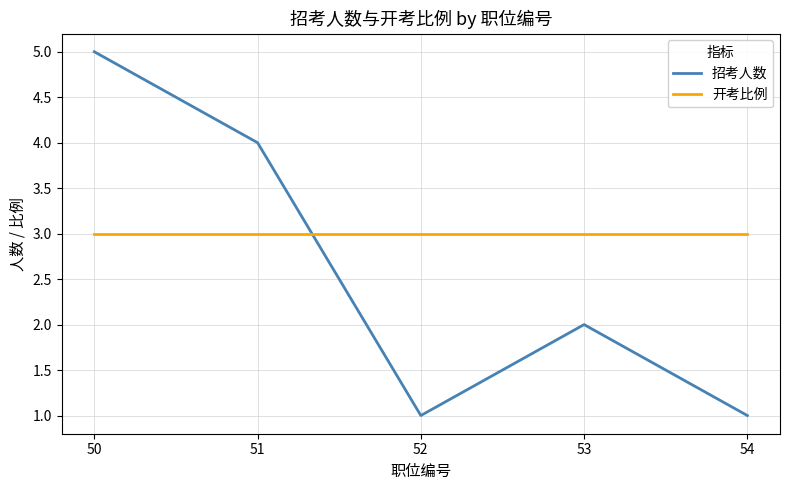

At 50, list the series in order from largest to smallest.

招考人数, 开考比例